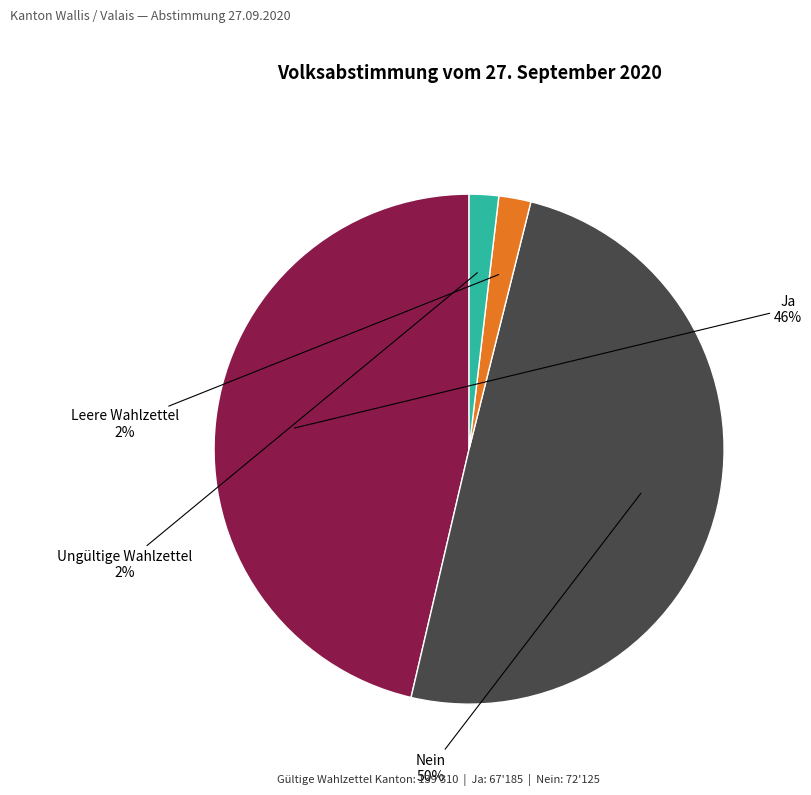

To the nearest percent, what is the average slice percentage?

25%